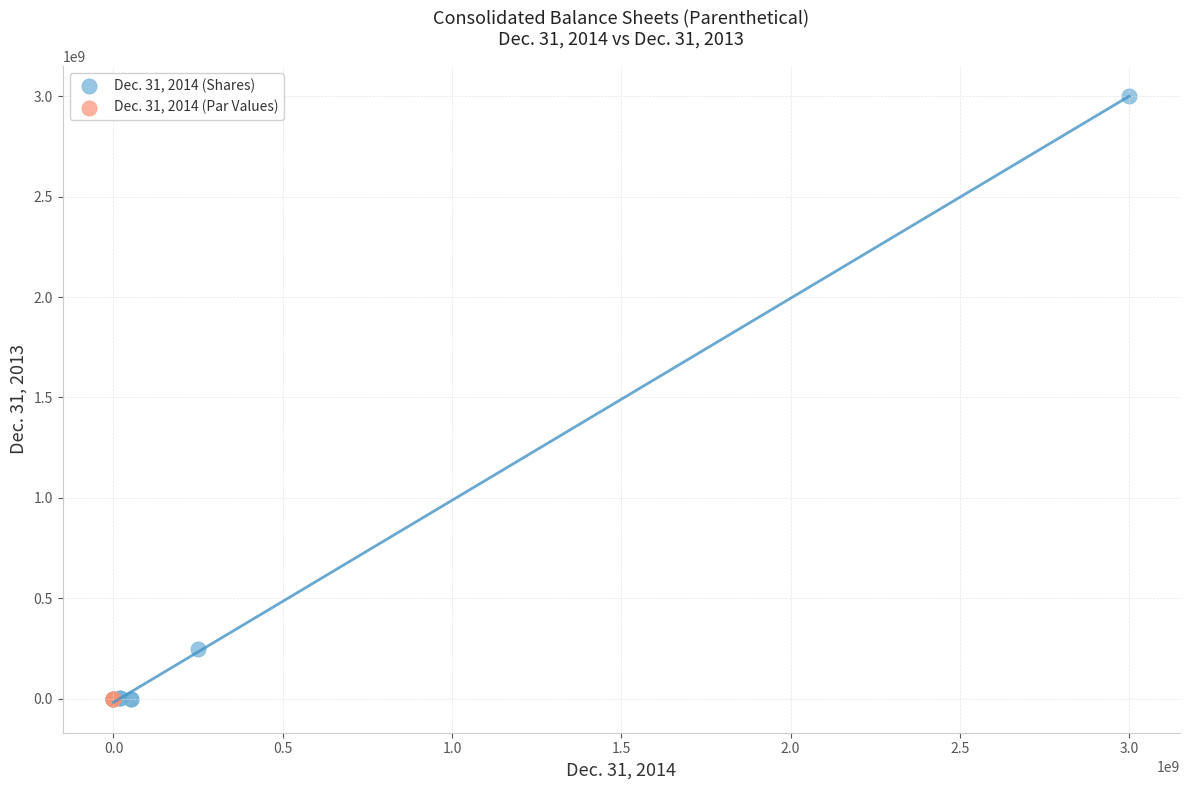

Which series contains the highest Y value?

Dec. 31, 2014 (Shares)